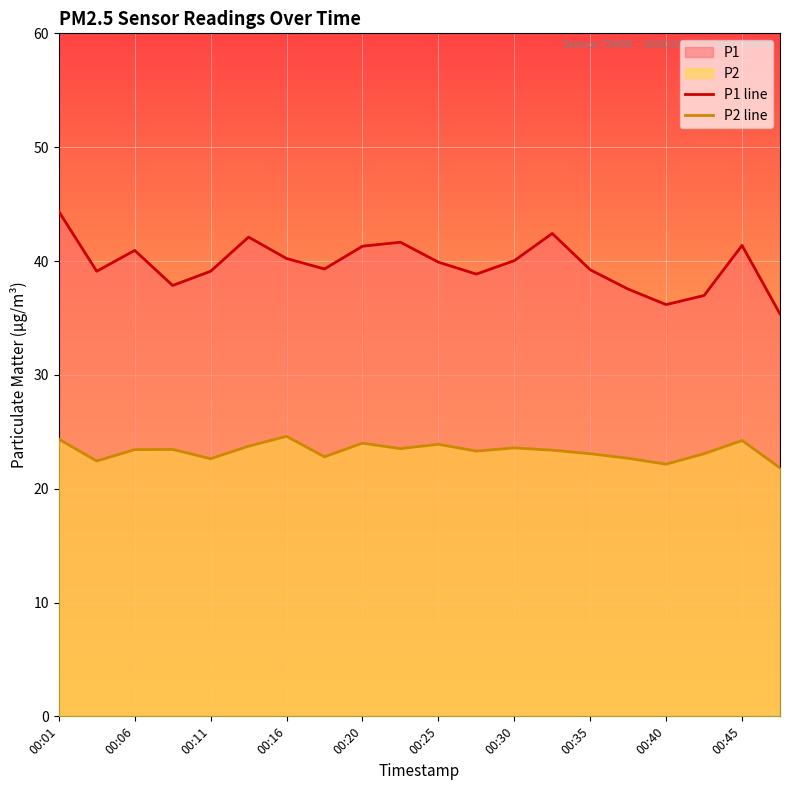

Rank the series at 17 from highest to lowest value.

P1 line, P2 line